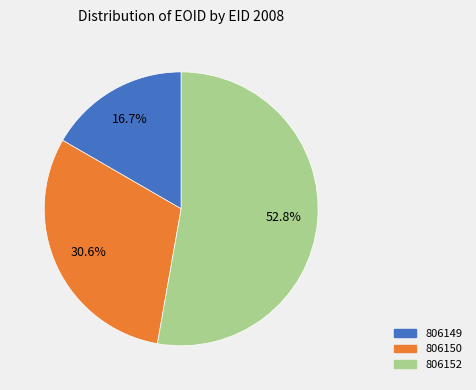

What percentage is the 806152 slice, to the nearest percent?

53%